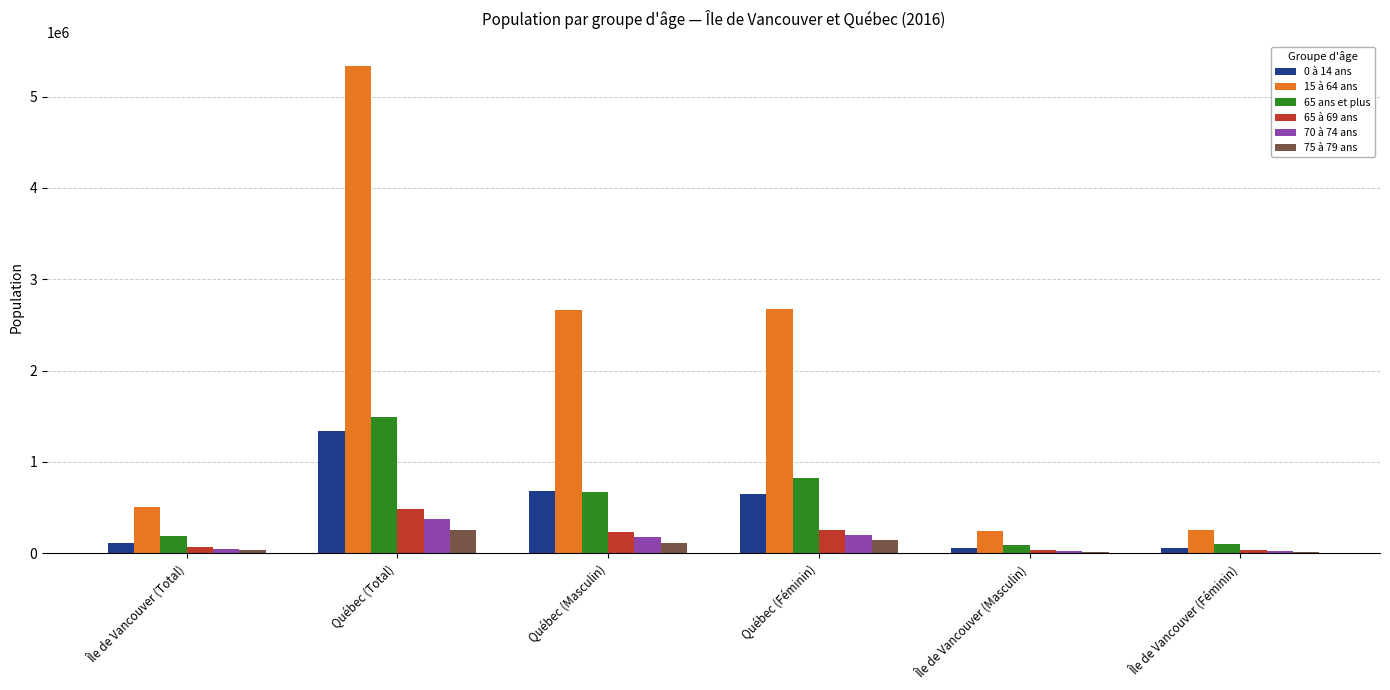

True or false: 15 à 64 ans has a value of 2664630 at Québec (Masculin).

True